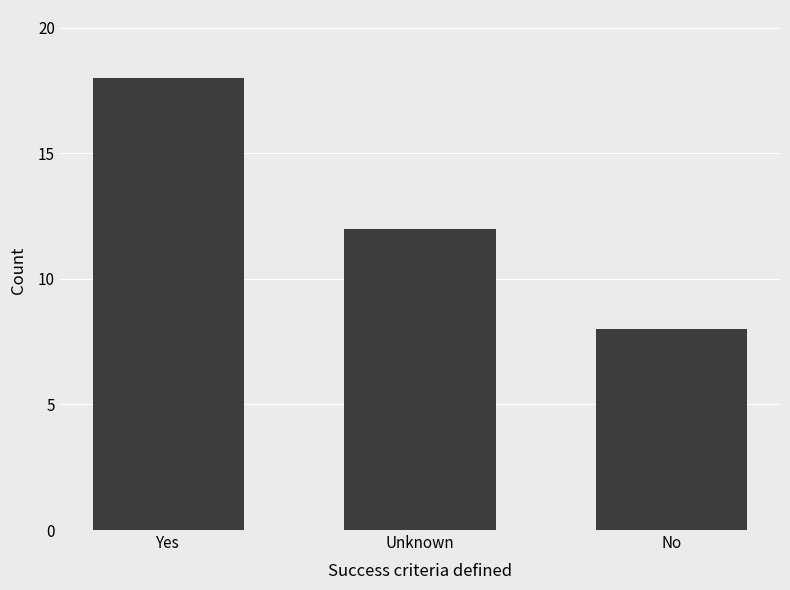

How many categories are shown in the chart?

3